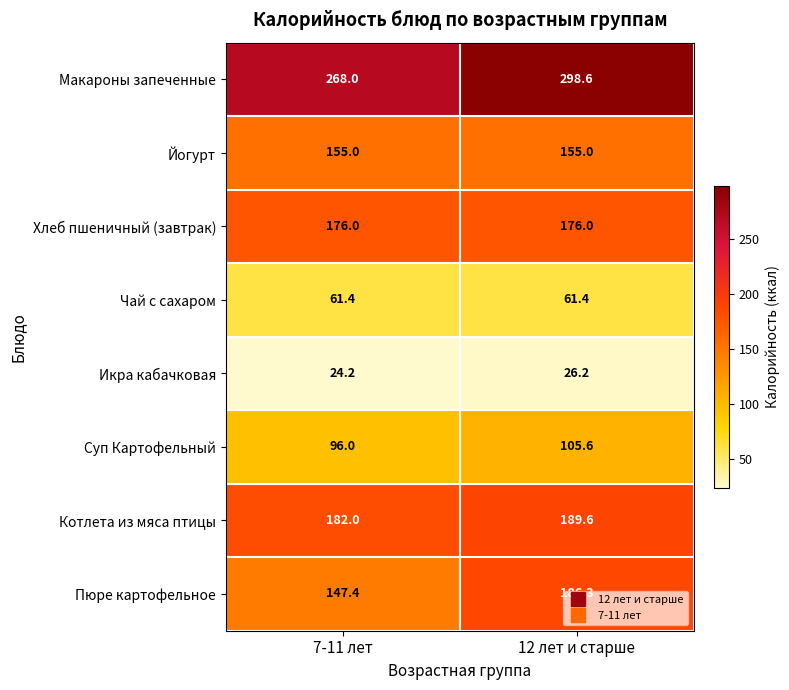

What is the sum of all Котлета из мяса птицы values?

371.6